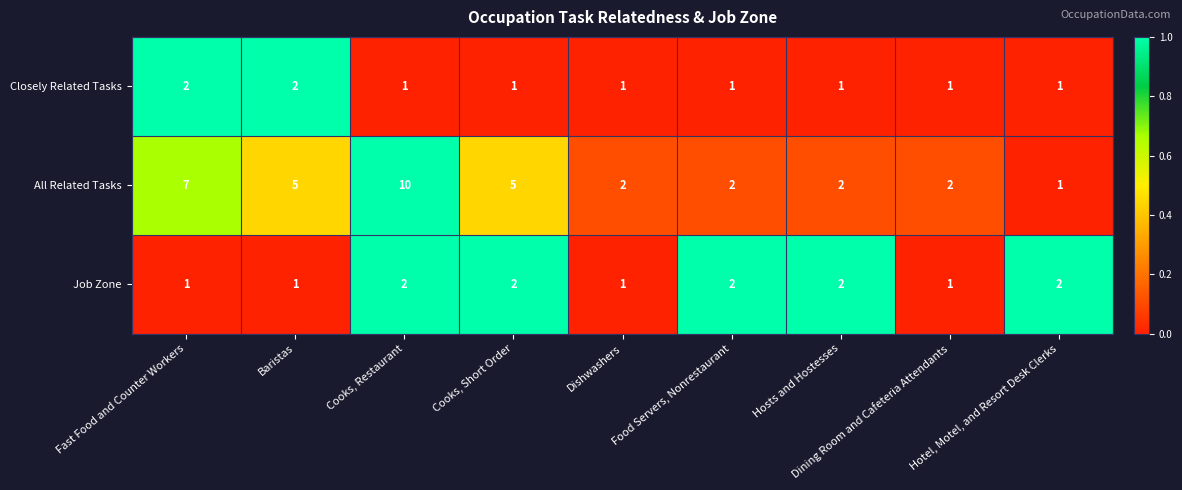

Which series has the largest total across all categories?

All Related Tasks